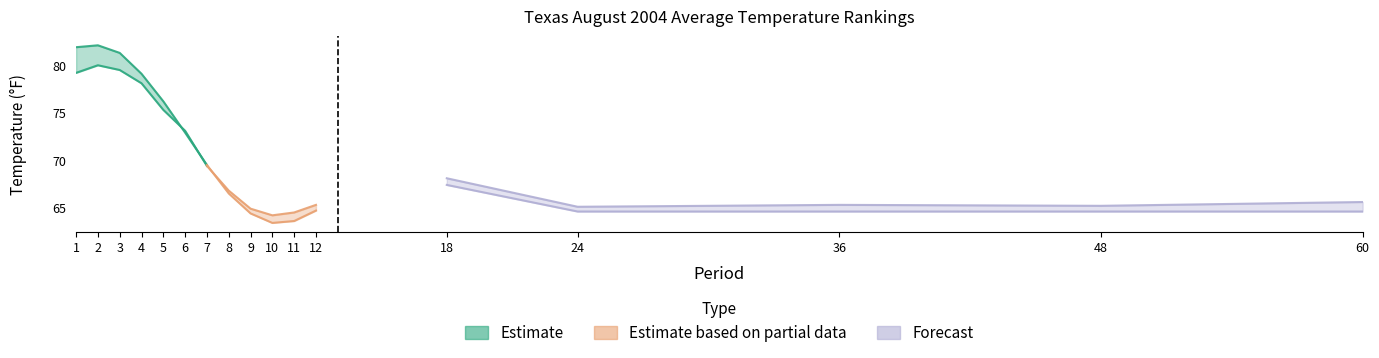

What is the minimum value for Value?

64.2